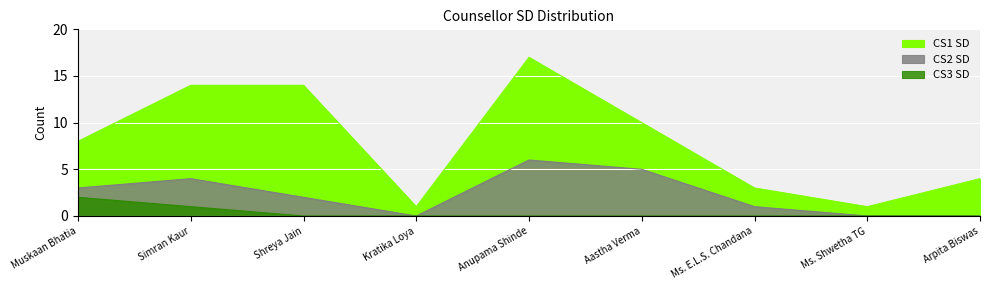

What is the label of the 7th point from the right?

Shreya Jain